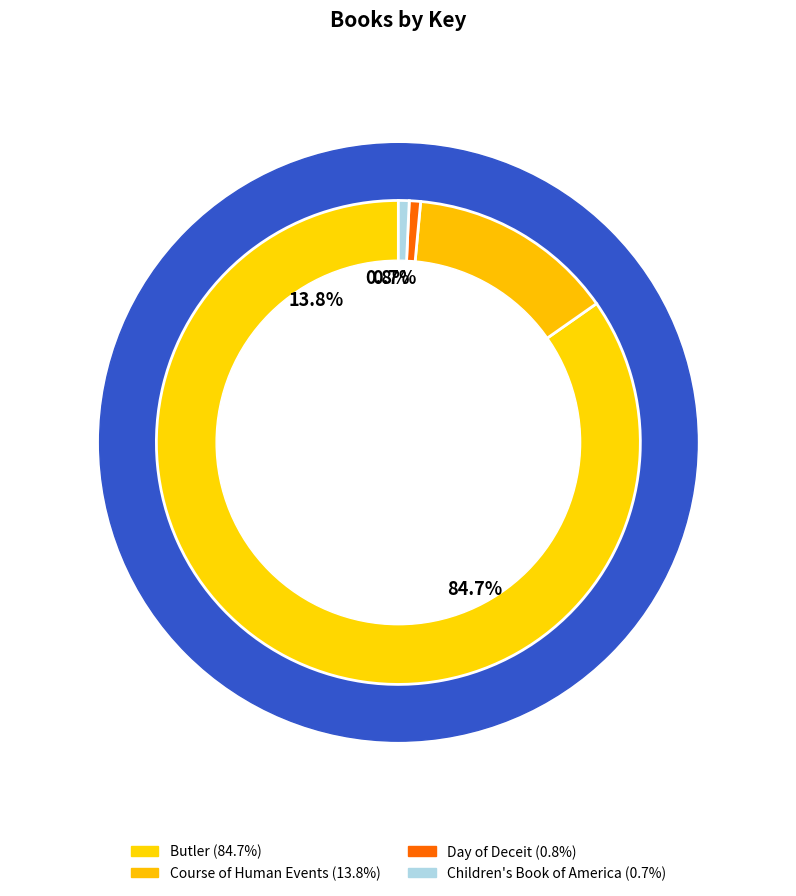

What is the ratio of the value at Course of Human Events to the value at Day of Deceit?

18.3